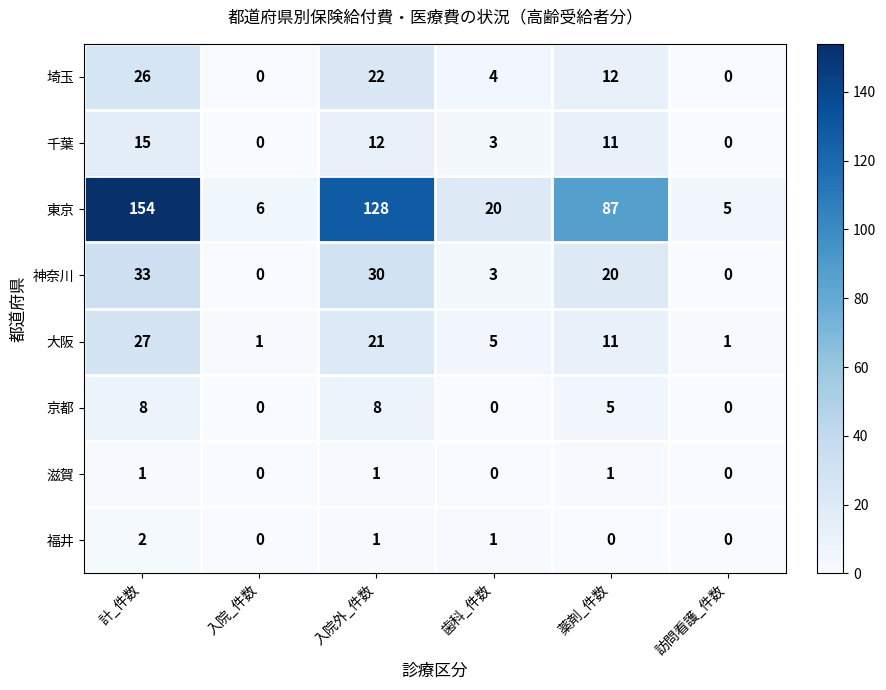

Is the value of 埼玉 at 計_件数 greater than the value of 大阪 at 入院外_件数?

Yes